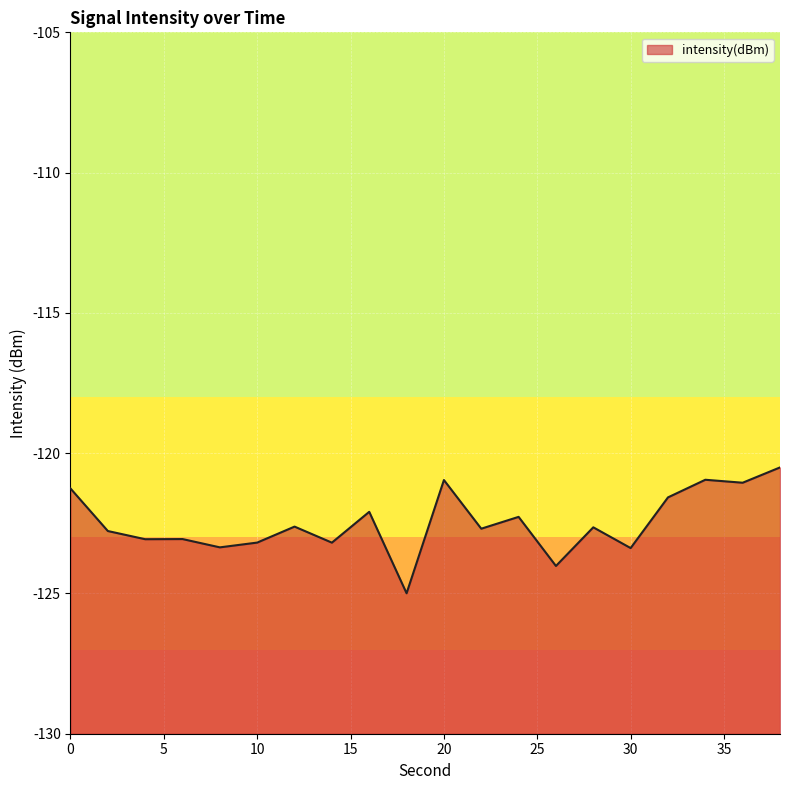

What is the sum of the values at 20 and 2?

-243.7